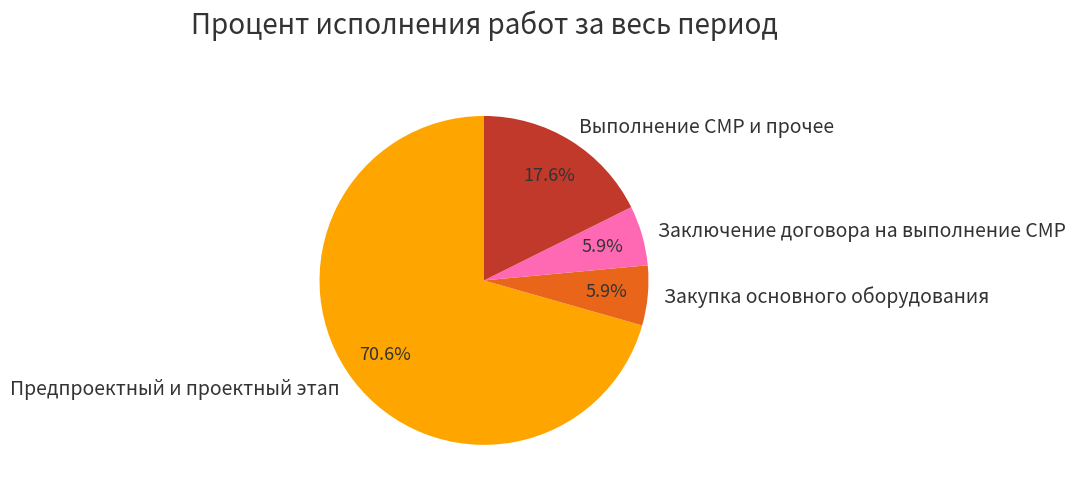

How many segments does this pie chart have?

4